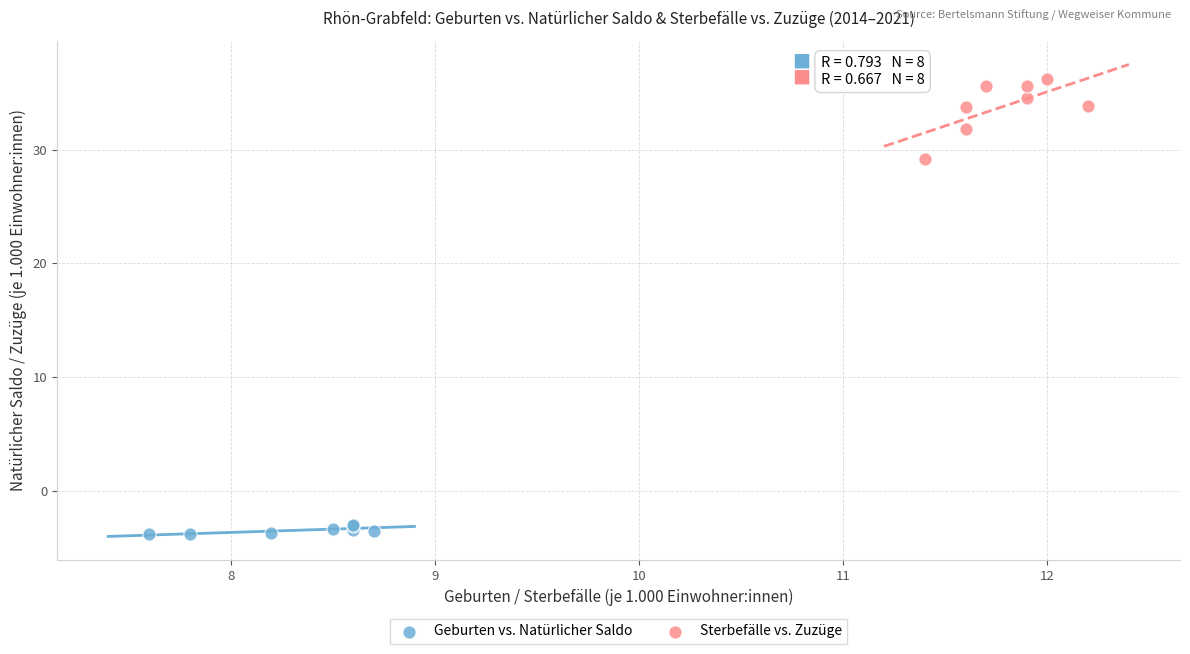

Which series has the largest Y range (max minus min)?

Sterbefälle vs. Zuzüge